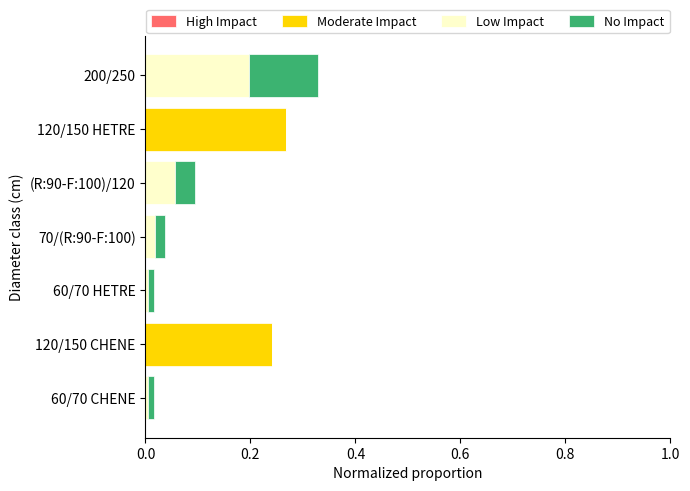

The value of Moderate Impact at 200/250 is 0.0. True or false?

True